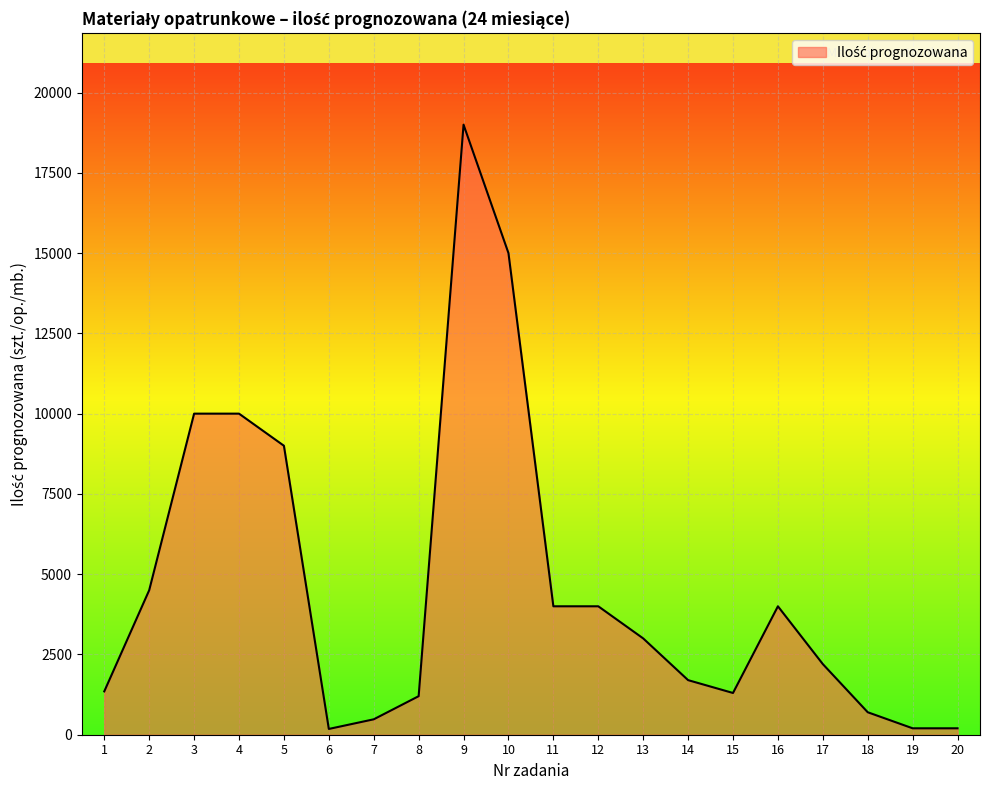

The chart shows a value of 1583 at 13. True or false?

False